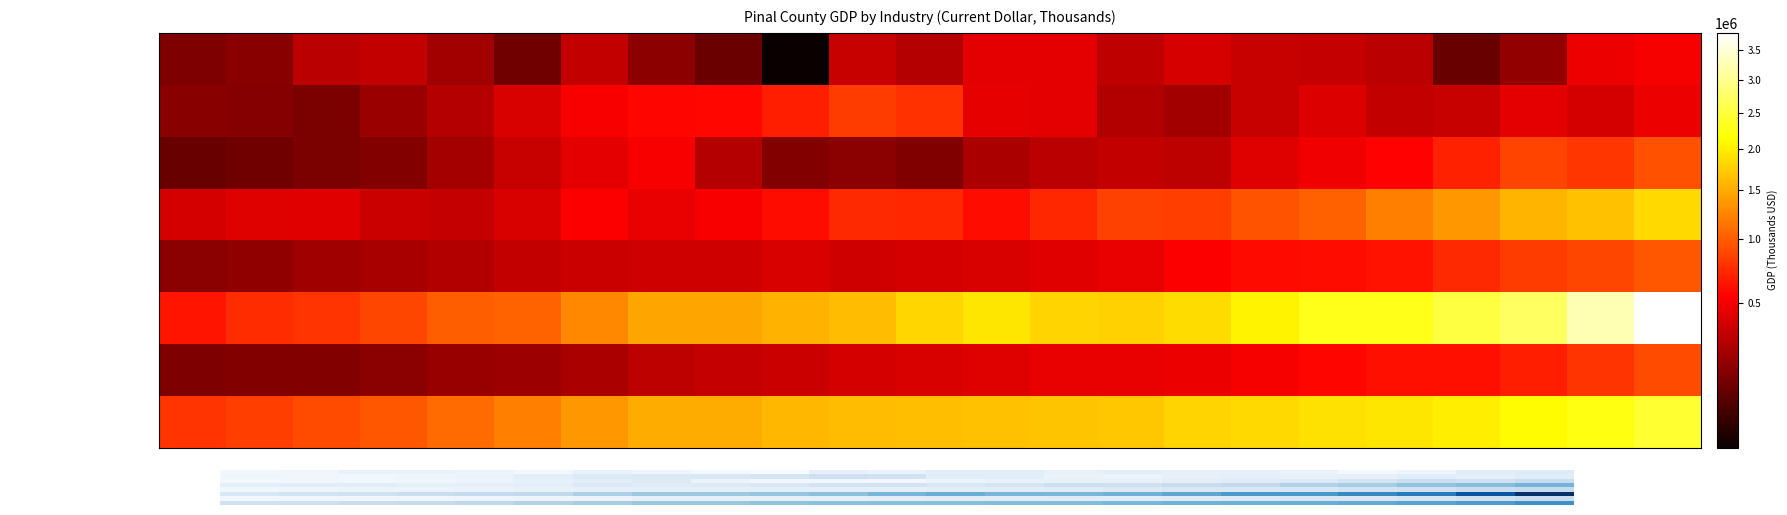

Which label corresponds to the largest value in the chart?

2023